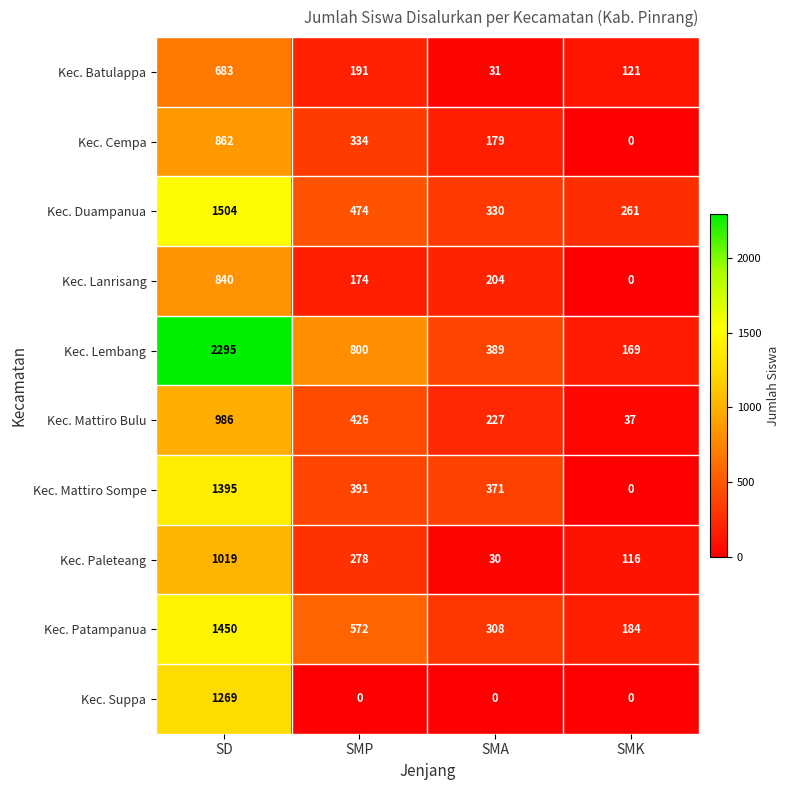

What is the difference between the second highest and minimum values in the Kec. Paleteang series?

248